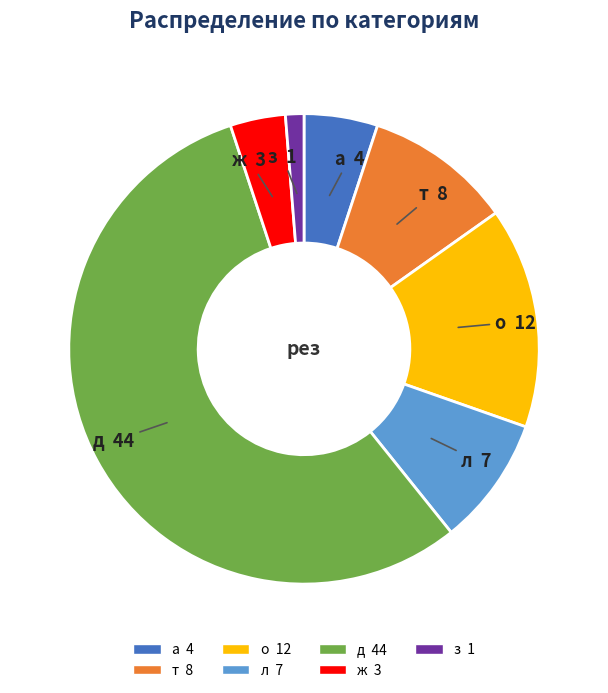

Combined, do о and а account for over 50%?

No